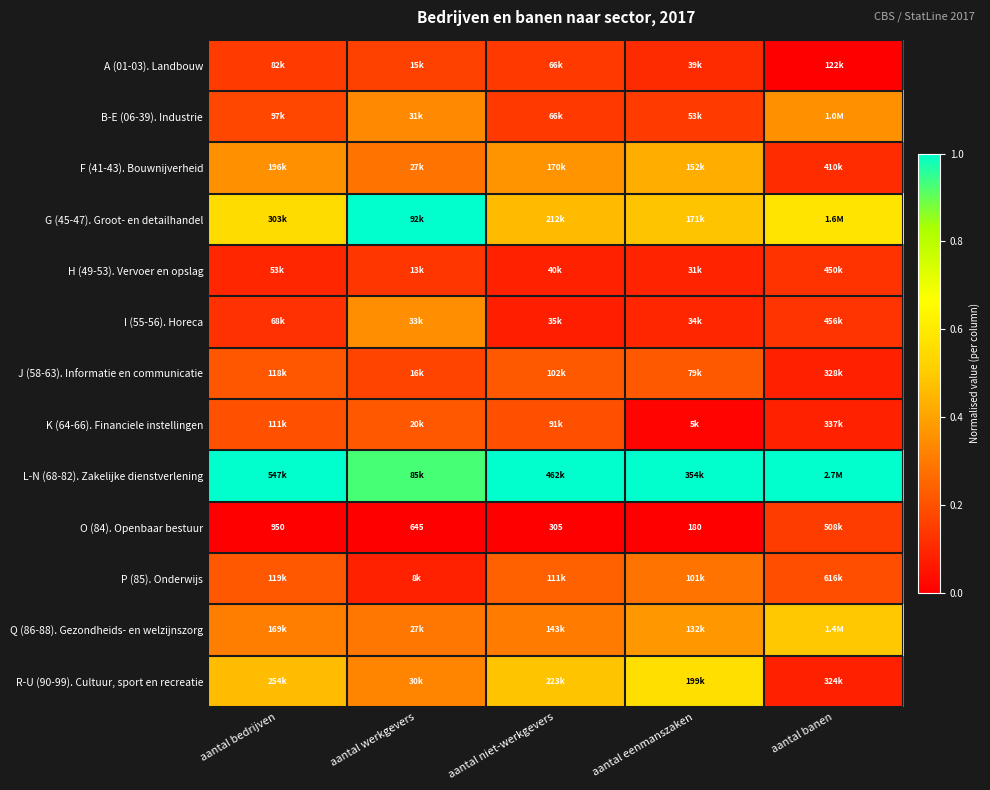

What is the difference between the highest and lowest values at aantal banen?

1.0